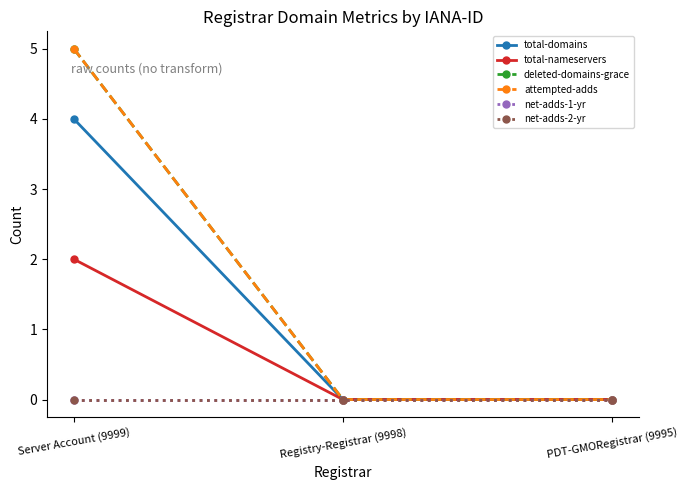

At which category does the chart reach its peak across all series?

Server Account (9999)